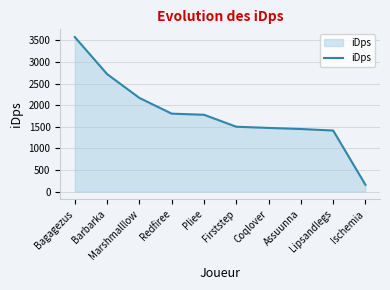

True or false: the data shows 601.1 at Coqlover.

False